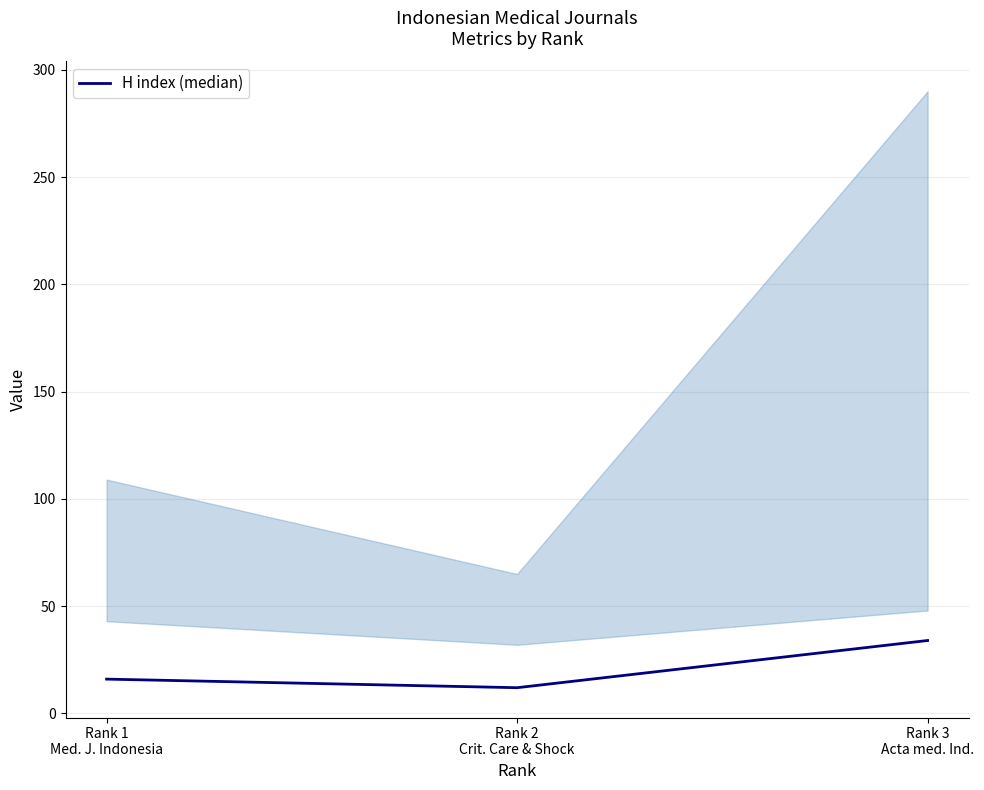

List the labels in order of value, smallest first.

Rank 2
Crit. Care & Shock, Rank 1
Med. J. Indonesia, Rank 3
Acta med. Ind.